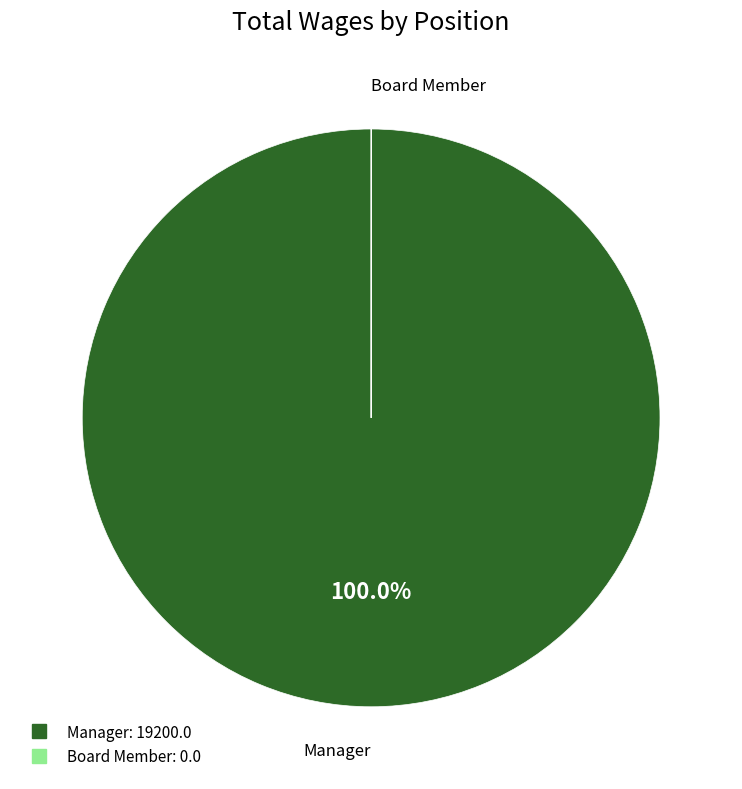

Is there a majority slice in this chart?

Yes